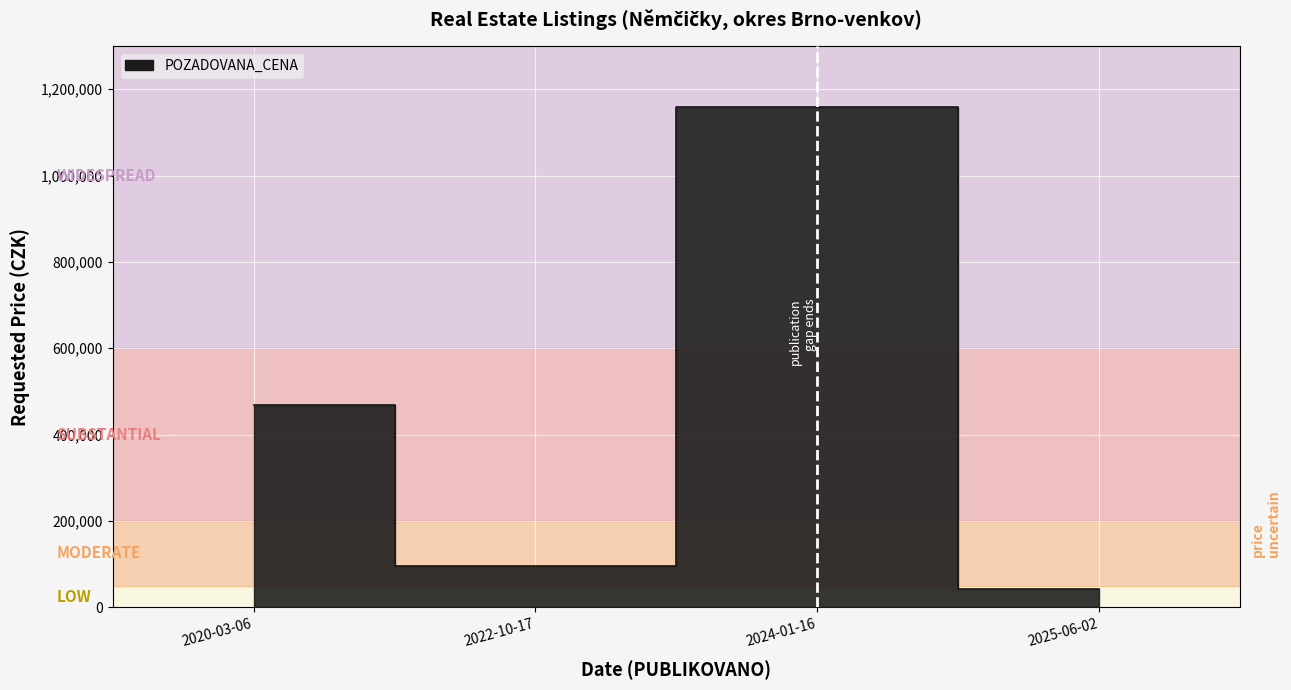

What is the label of the 3rd point from the left?

2024-01-16